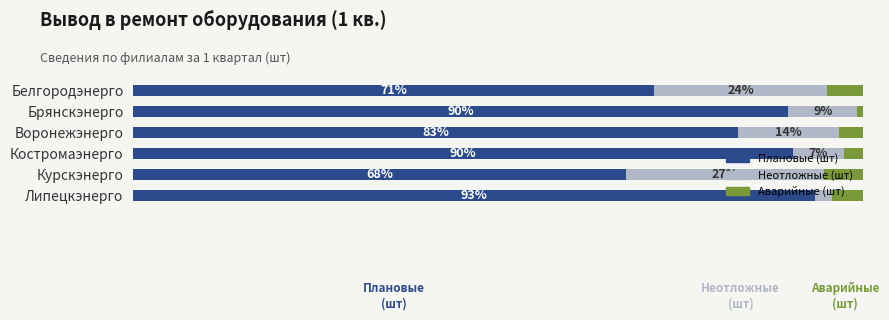

What are all the series names shown in the legend?

Плановые (шт), Неотложные (шт), Аварийные (шт)